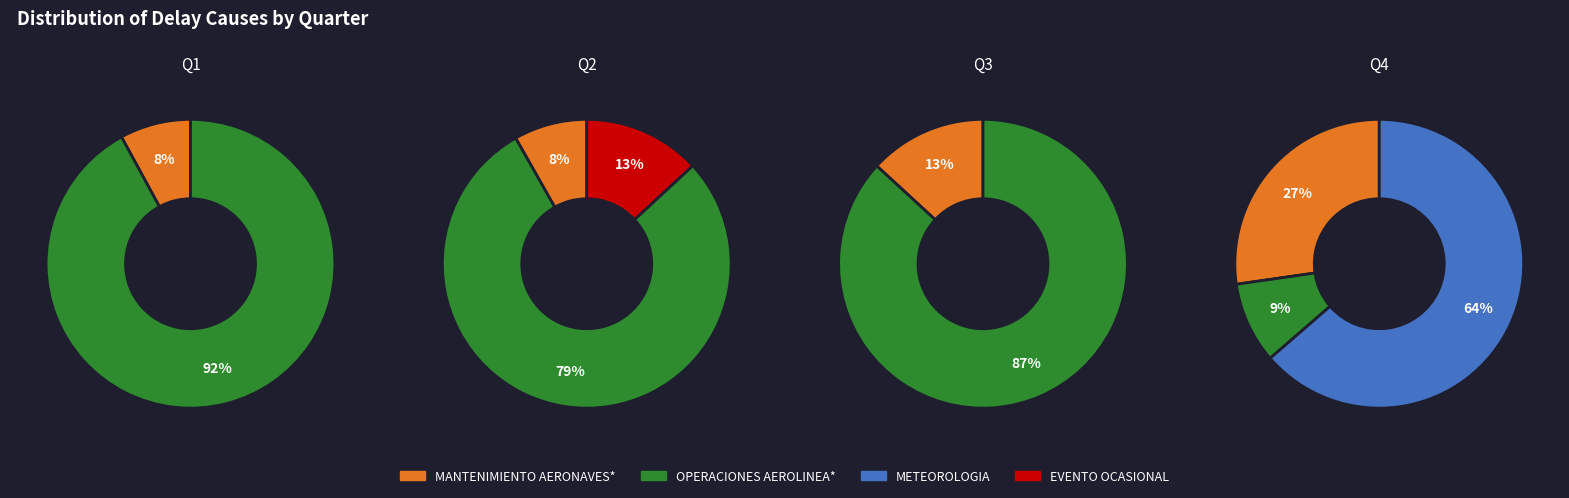

Which has a higher value, MANTENIMIENTO AERONAVES* or EVENTO OCASIONAL?

MANTENIMIENTO AERONAVES*